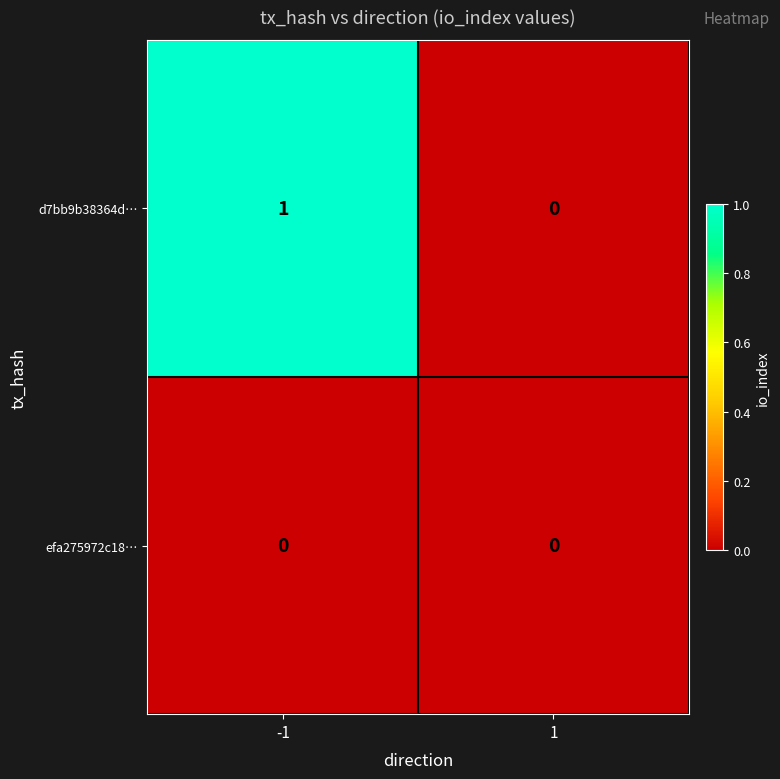

Rank the series at -1 from lowest to highest value.

efa275972c18…, d7bb9b38364d…